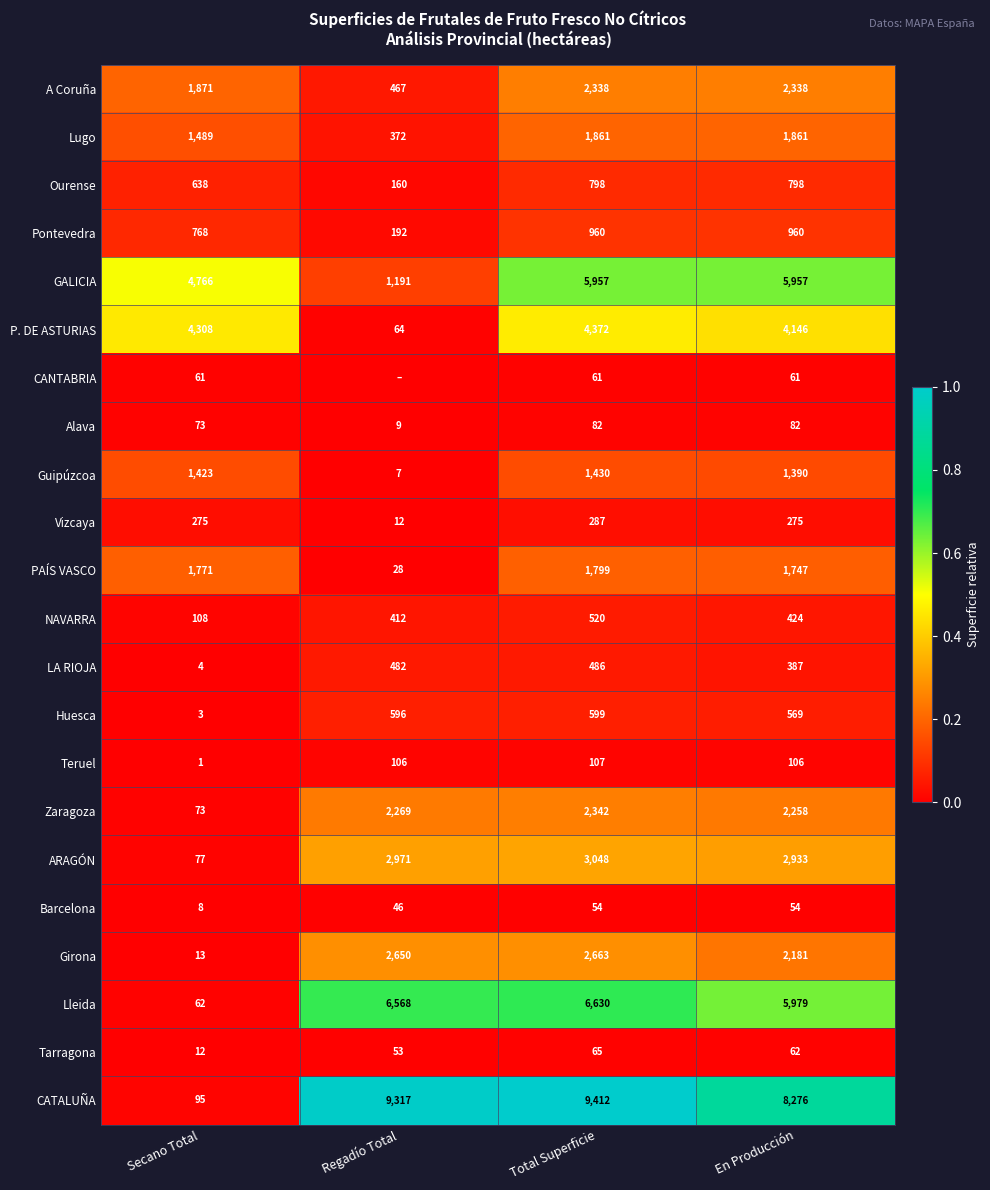

What is the sum of all Barcelona values?

162